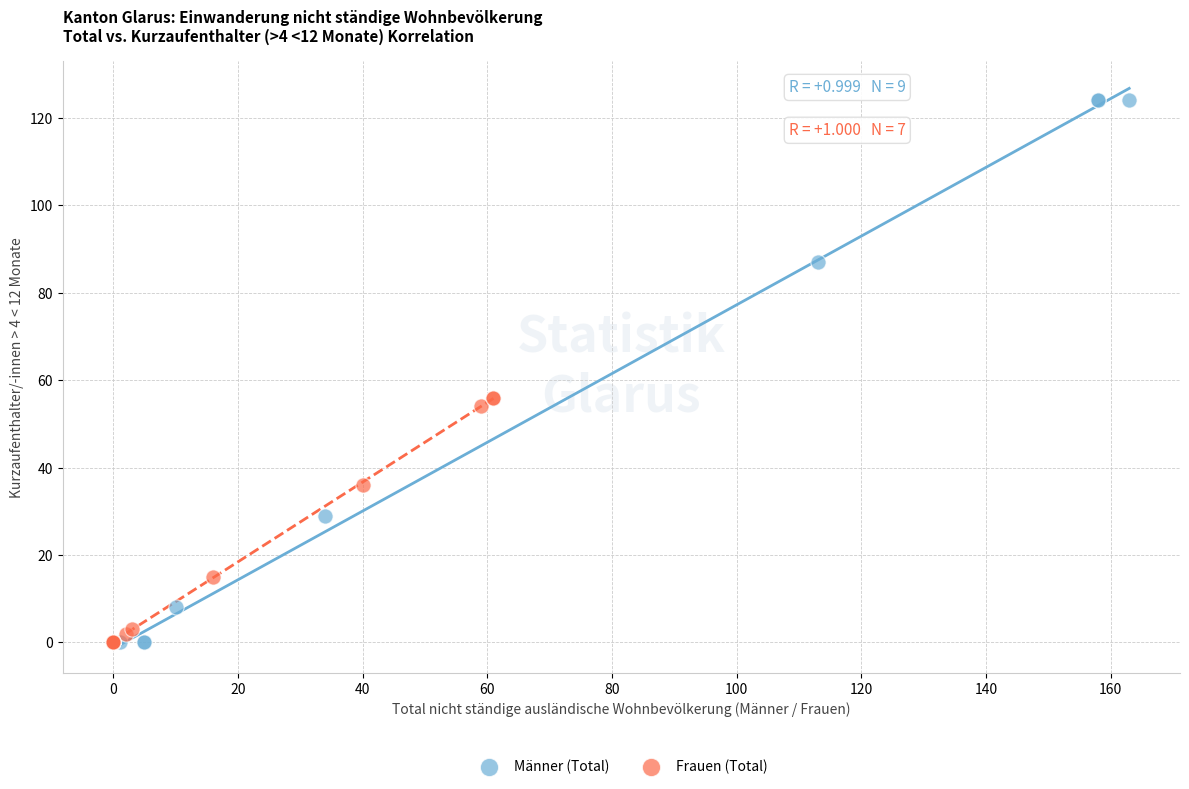

What are all the series names shown in the legend?

Männer (Total), Frauen (Total)